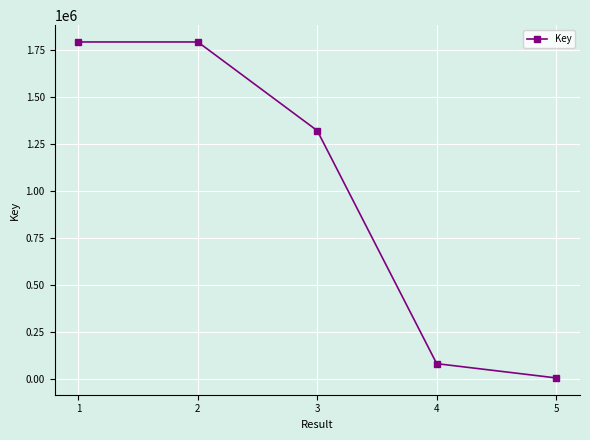

What is the change in value from 2 to 4?

-1713664